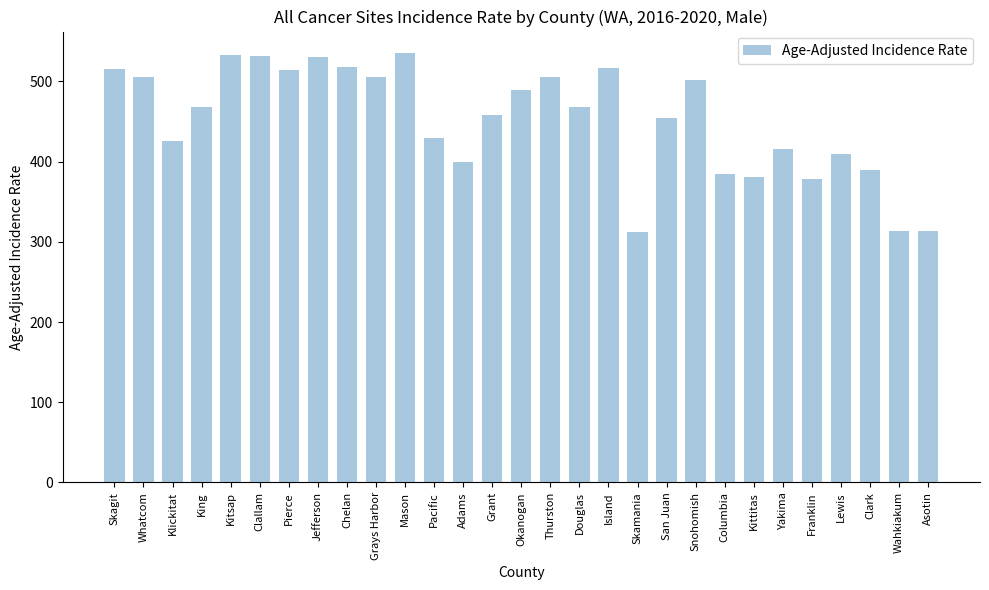

The value at Skamania is 514.7. True or false?

False